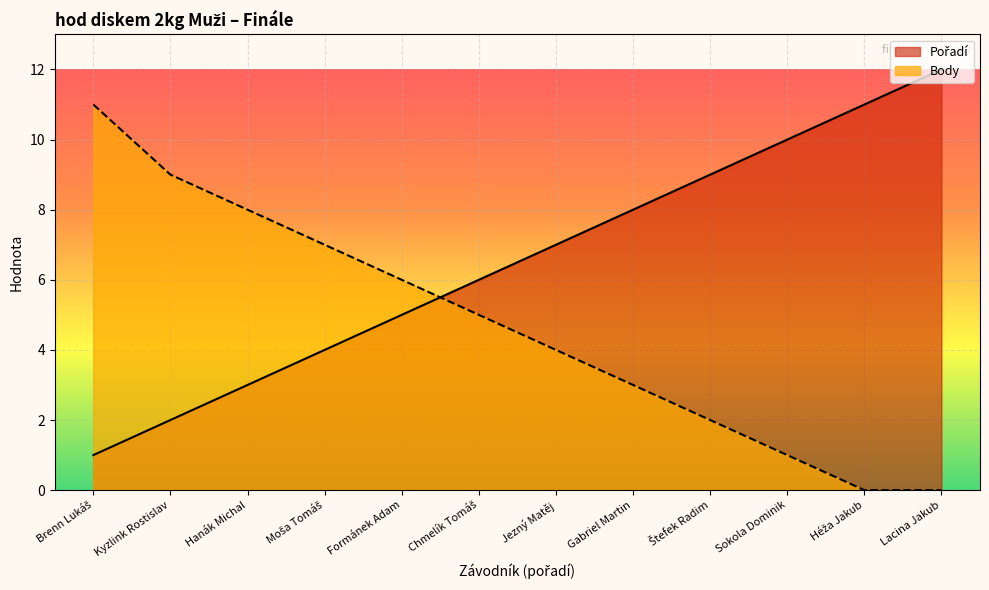

Read the Body value at Sokola Dominik.

1